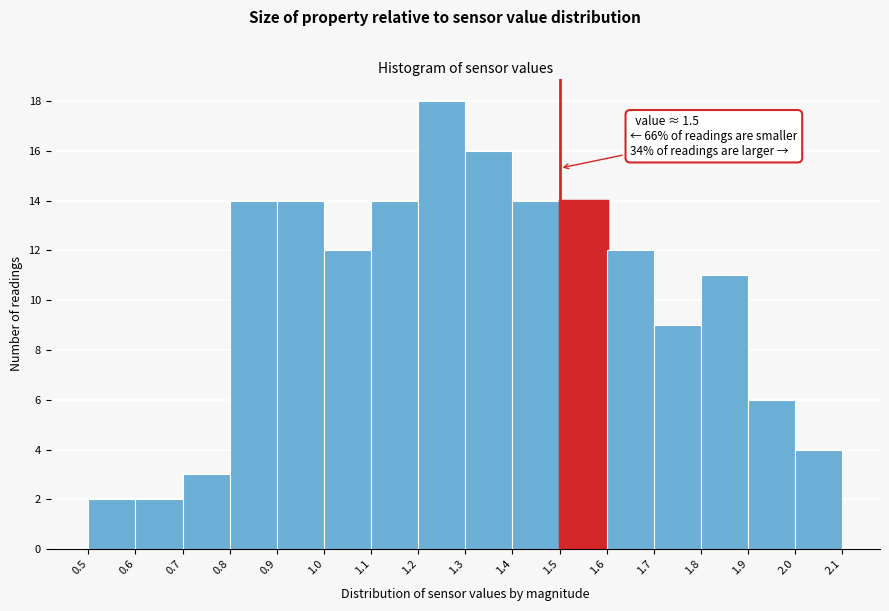

Over which range of the x-axis is the bar tallest?

1.2 to 1.3